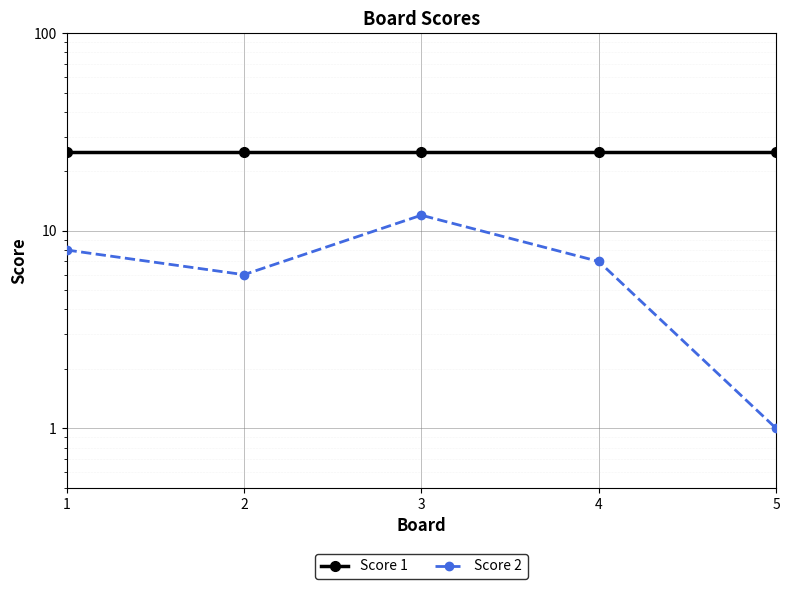

True or false: Score 1 and Score 2 cross at least once.

False